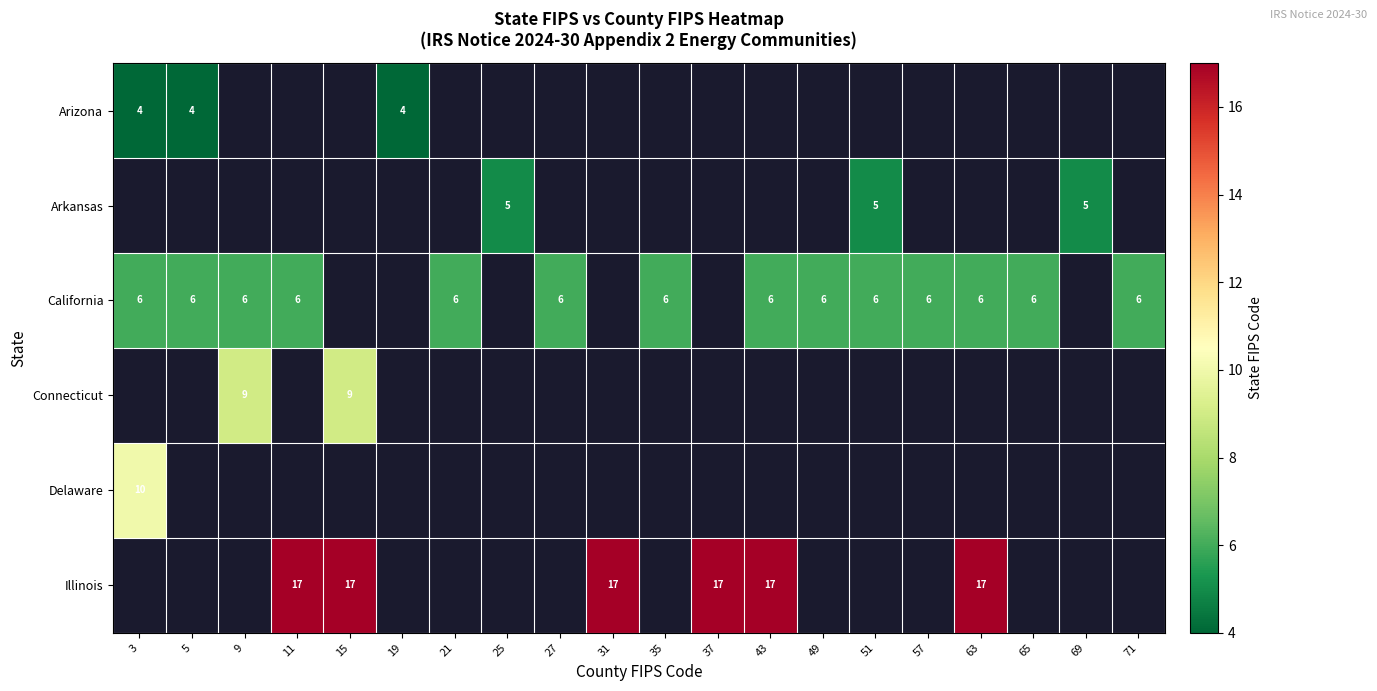

The Arkansas series shows 5 at 25. True or false?

True